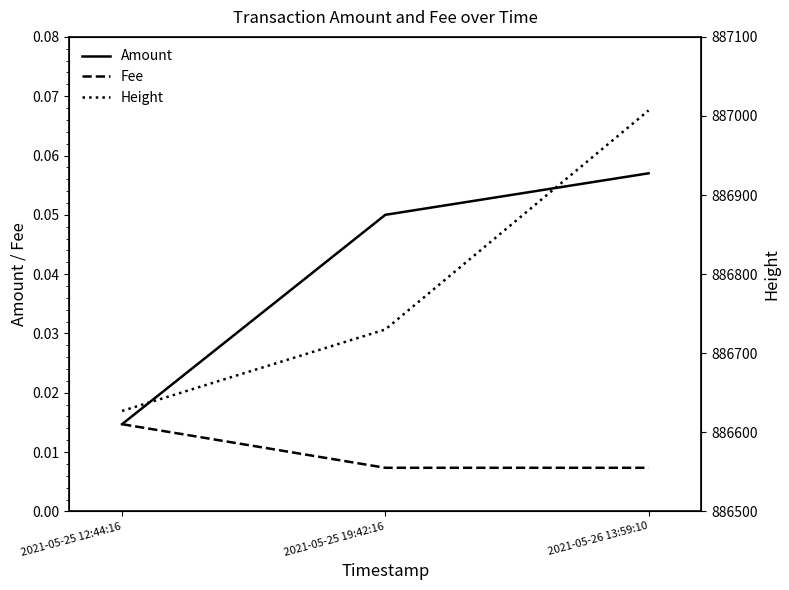

Is it true that Fee equals 0.0 at 2021-05-26 13:59:10?

False